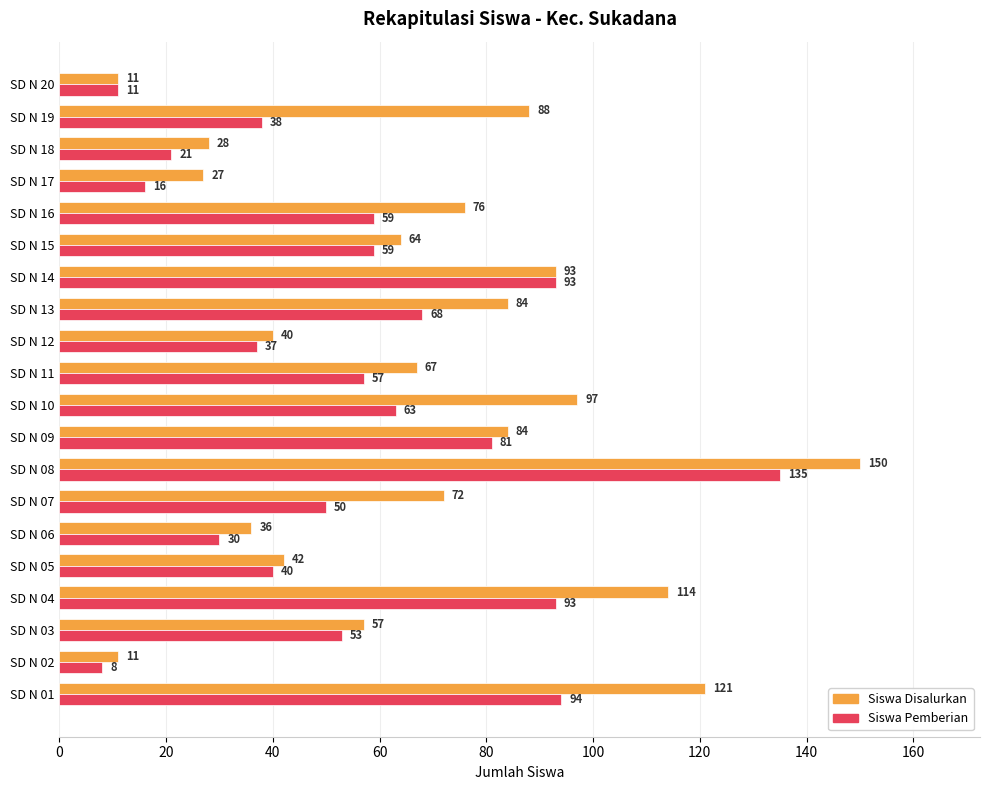

What is the approximate value of Siswa Disalurkan at SD N 14, to the nearest 50?

100